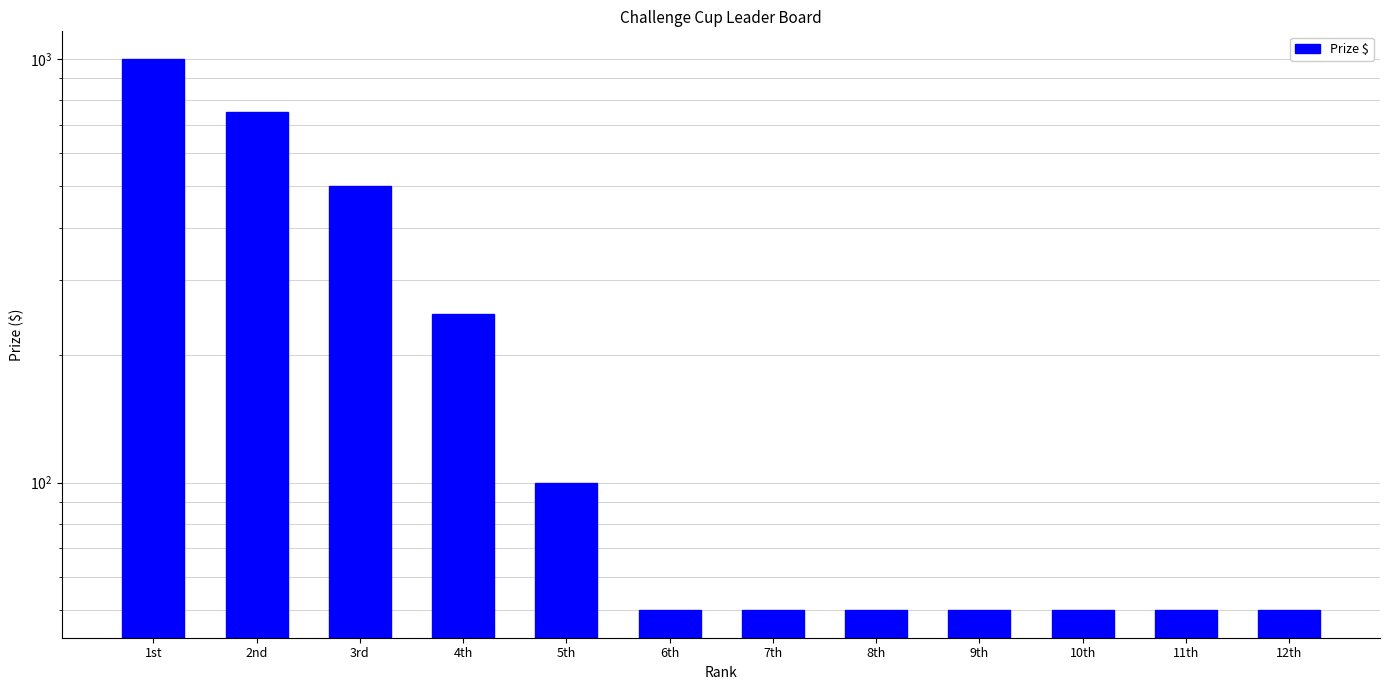

What is the difference between the maximum and minimum values?

950